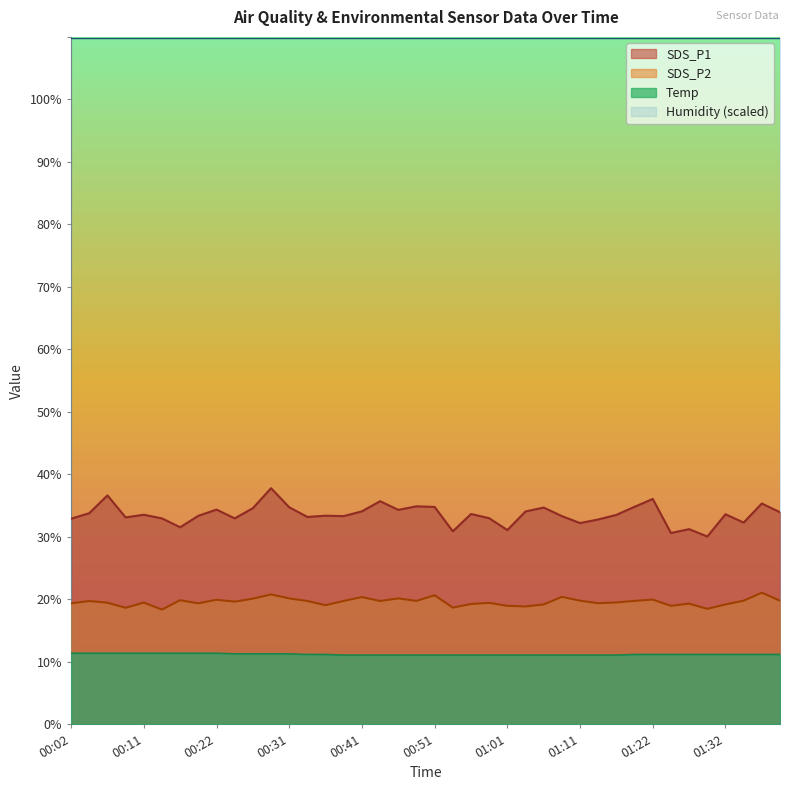

Read the SDS_P2 value at 00:46.

20.2